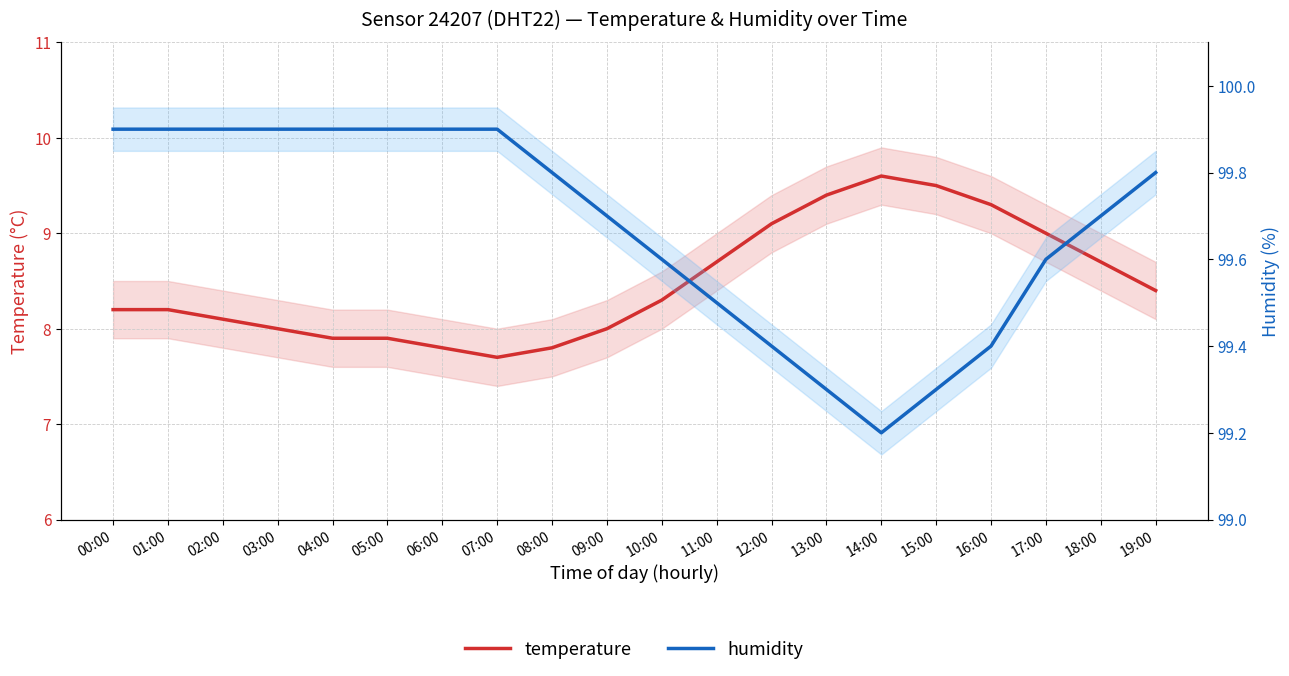

True or false: temperature has more than 2 points higher than both neighbors.

False